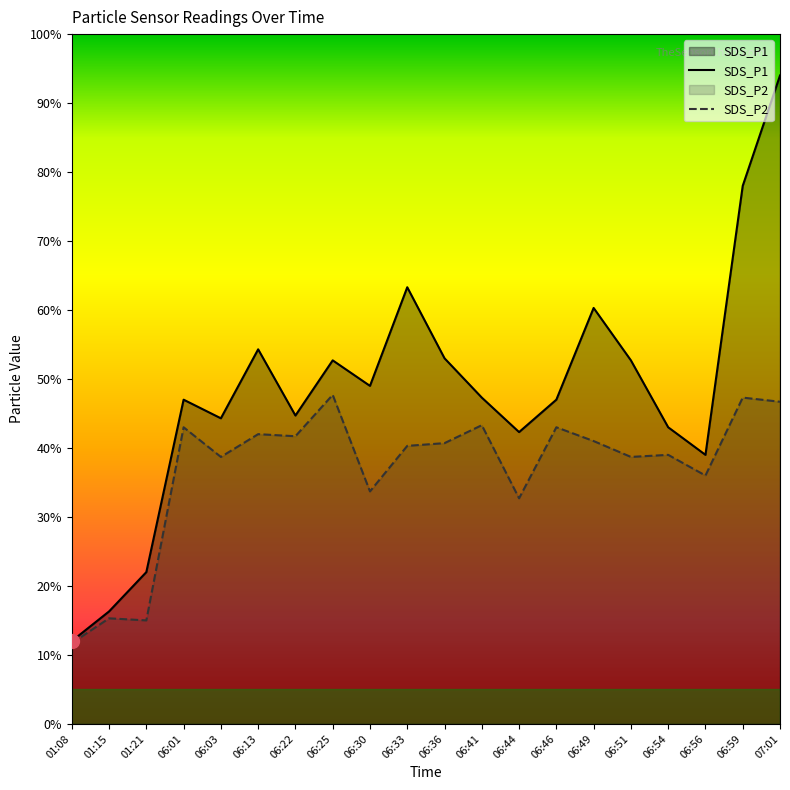

In SDS_P1, how many points are higher than both neighbors (excluding endpoints)?

5